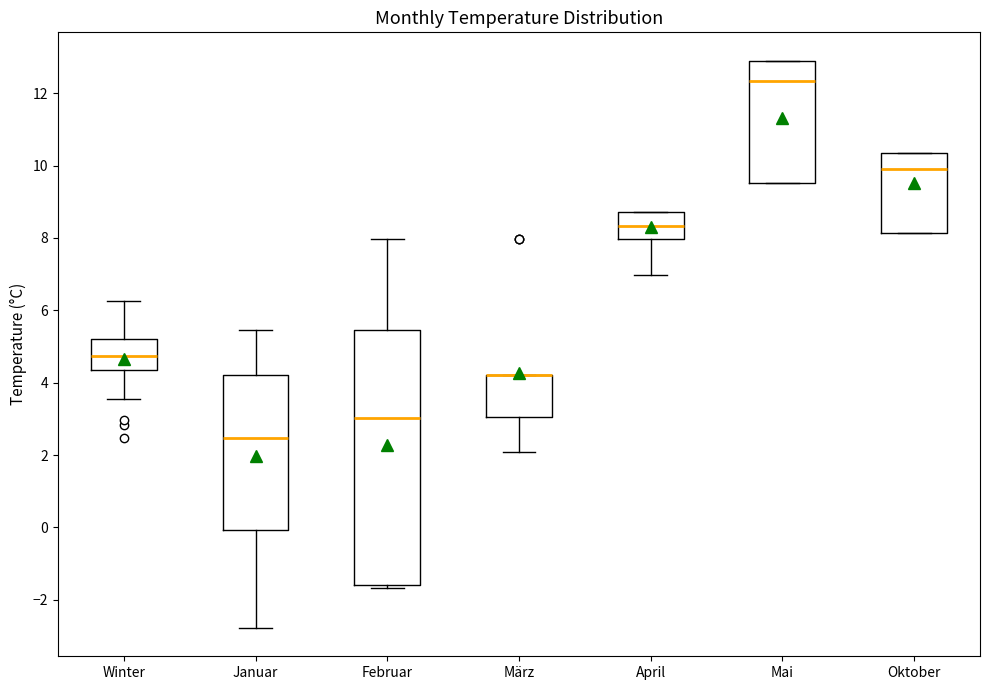

Where does the upper whisker of the box for Januar end on the y-axis? The values are not printed on the chart, so give them approximately, as read against the axis.

5.4